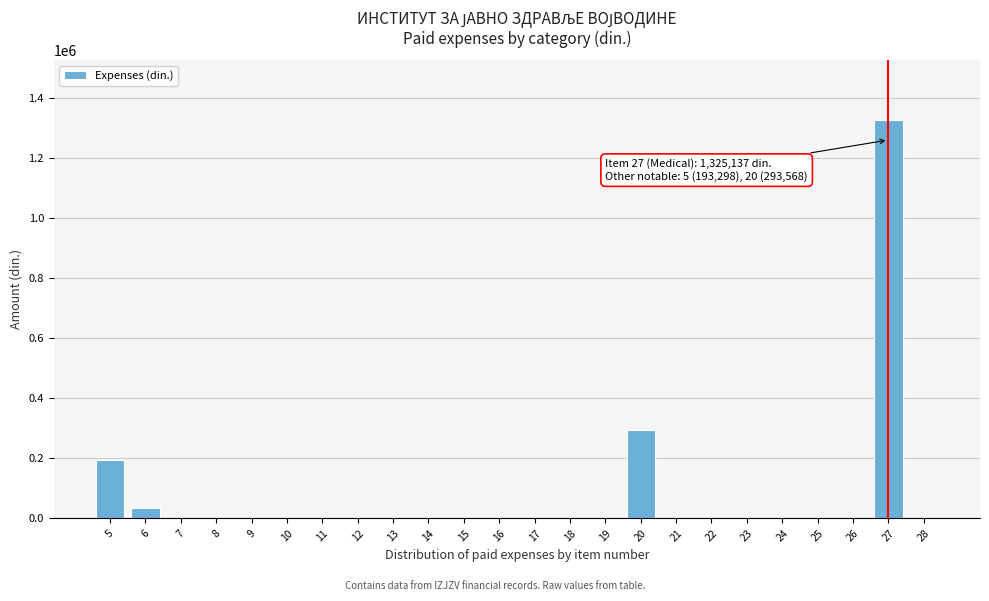

Reading right to left, list all the values displayed in this chart.

28=0.0	27=1325137.4	26=0.0	25=0.0	24=0.0	23=0.0	22=0.0	21=0.0	20=293568.0	19=0.0	18=0.0	17=0.0	16=0.0	15=0.0	14=0.0	13=0.0	12=0.0	11=0.0	10=0.0	9=0.0	8=0.0	7=0.0	6=33984.3	5=193298.0